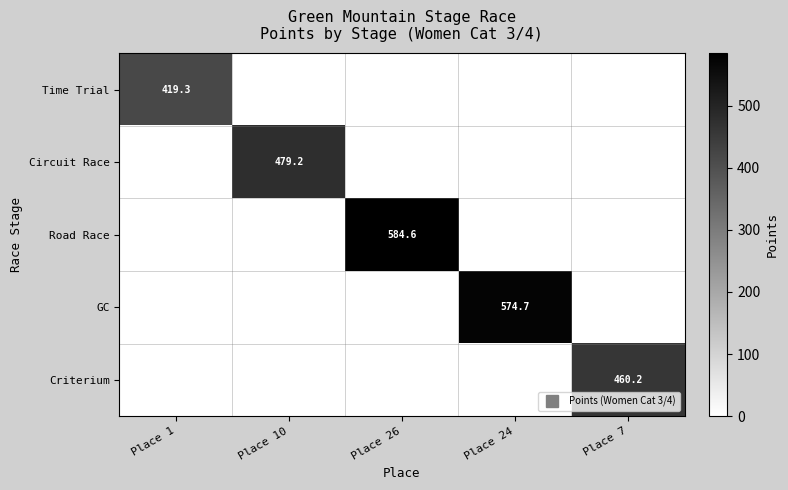

True or false: Criterium has a value of 0.0 at Place 1.

True